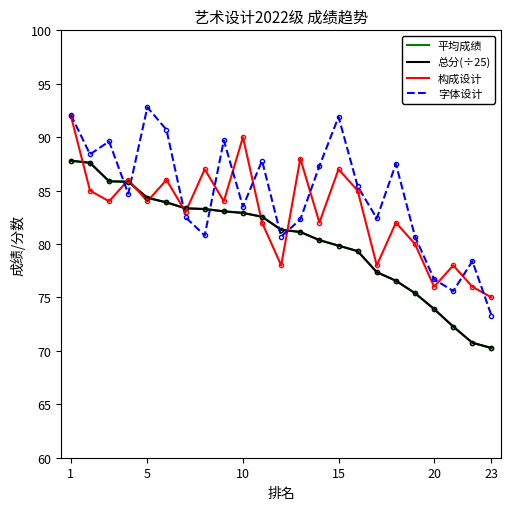

What is the highest value of the 构成设计 series?

92.0